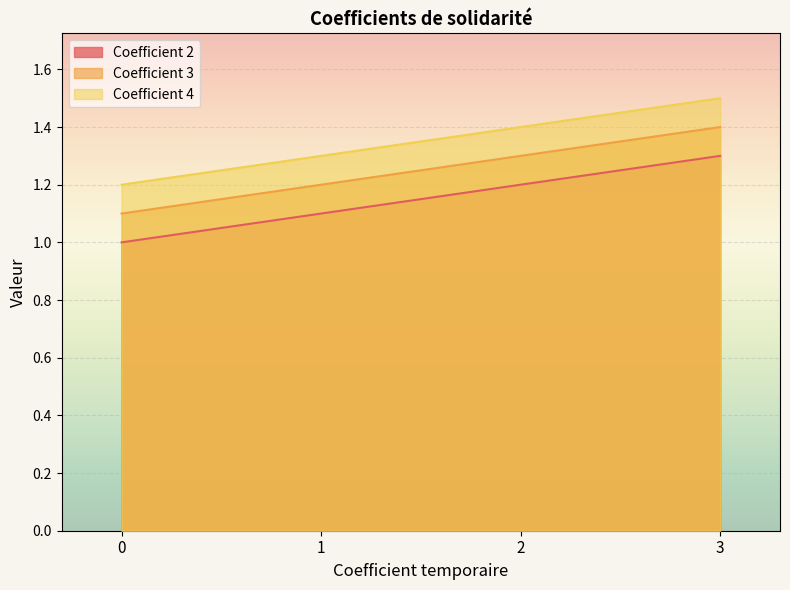

Which category has the highest value in the Coefficient 4 series?

3